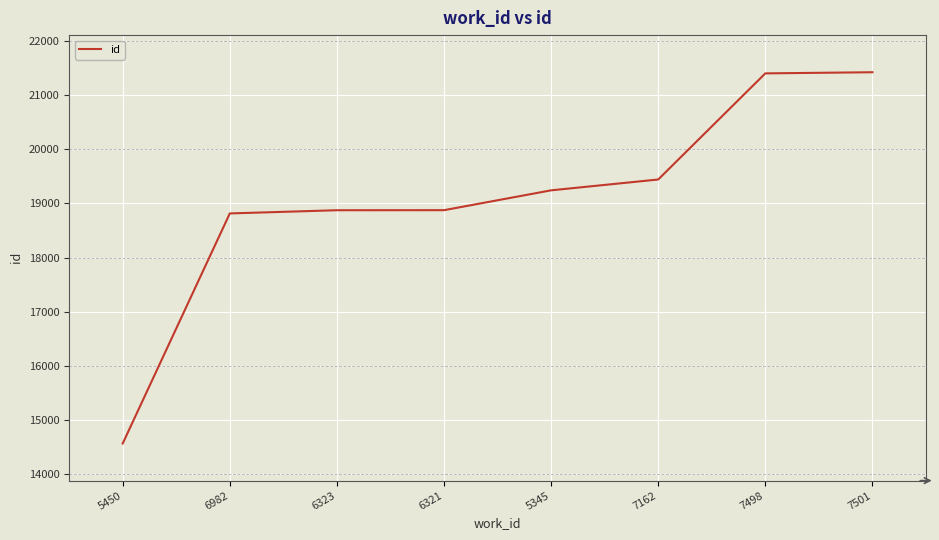

Which label corresponds to the smallest value in the chart?

5450